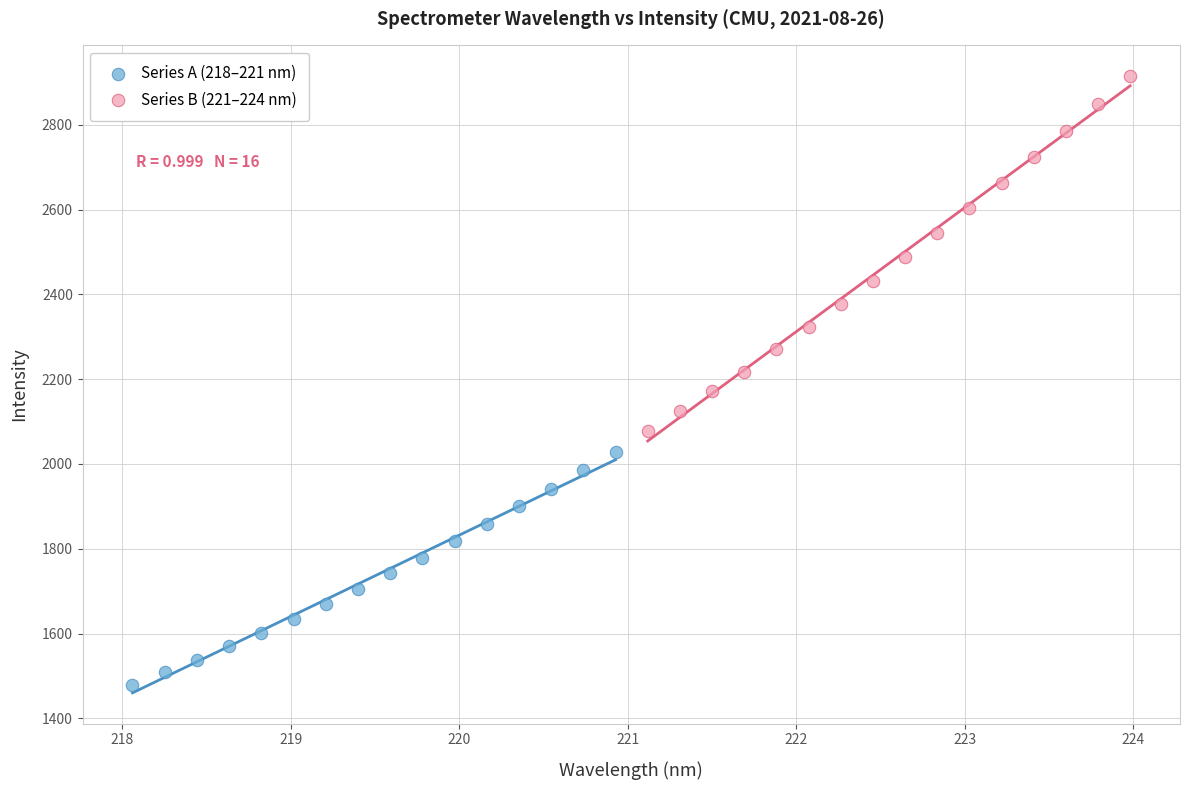

Which series contains the lowest Y value?

Series A (218–221 nm)